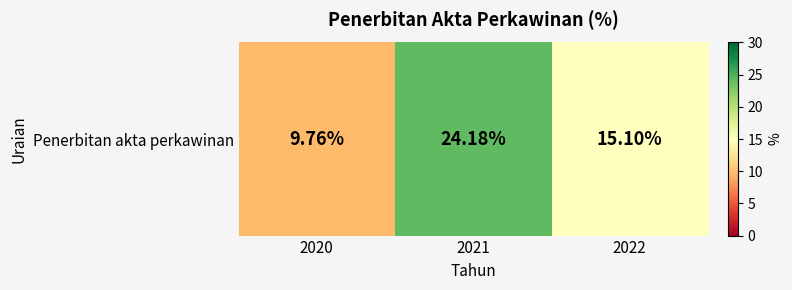

What is the smallest value displayed?

9.8